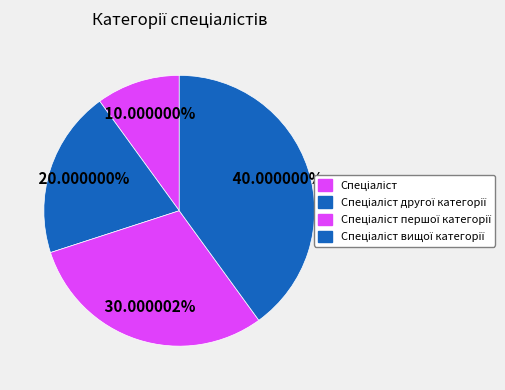

The Спеціаліст slice represents 10% of the pie. True or false?

True